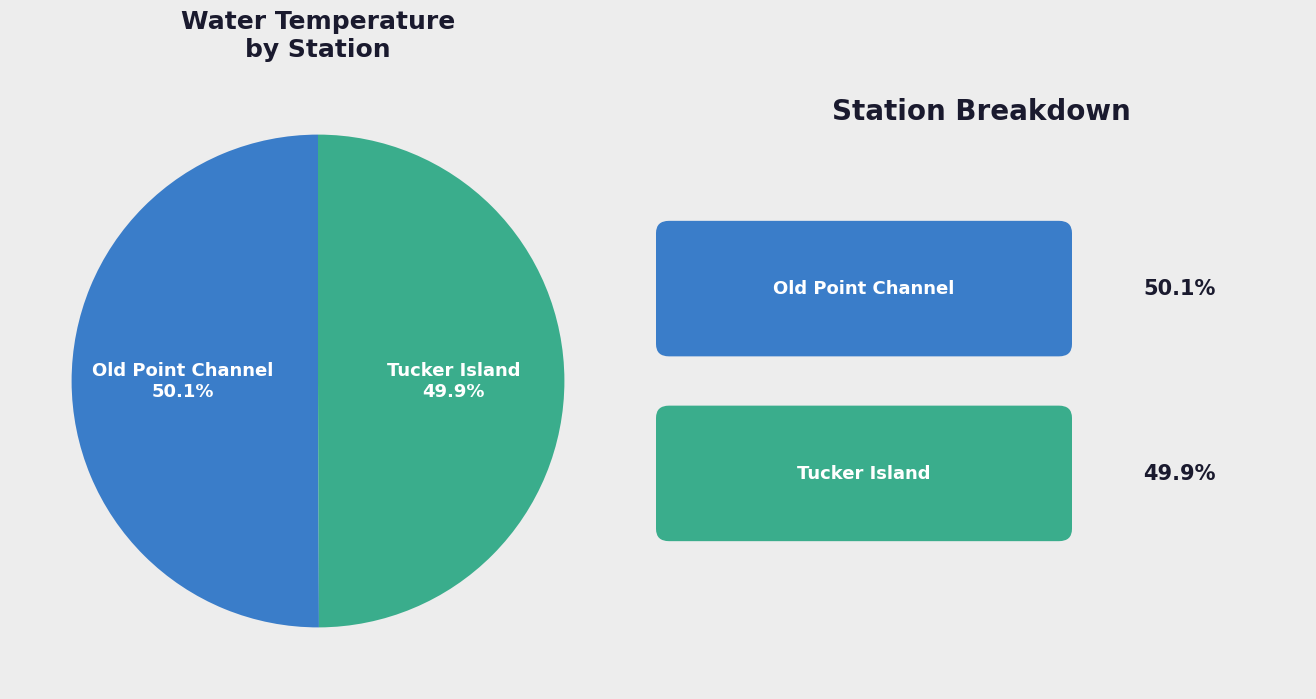

Count the number of slices in the pie.

2